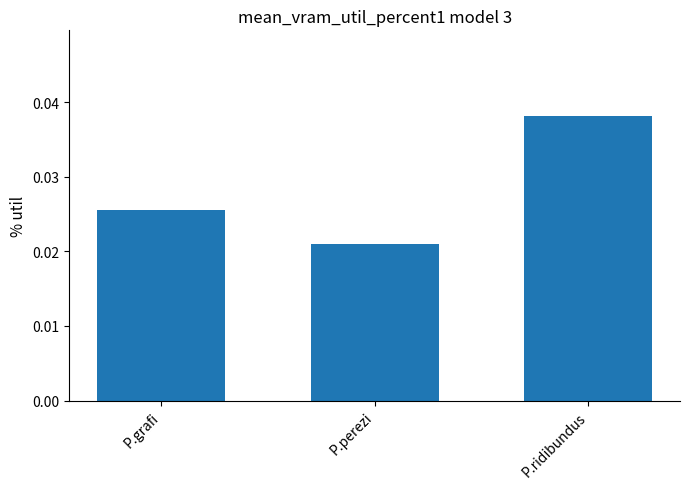

List the labels in order of value, smallest first.

P.perezi, P.grafi, P.ridibundus